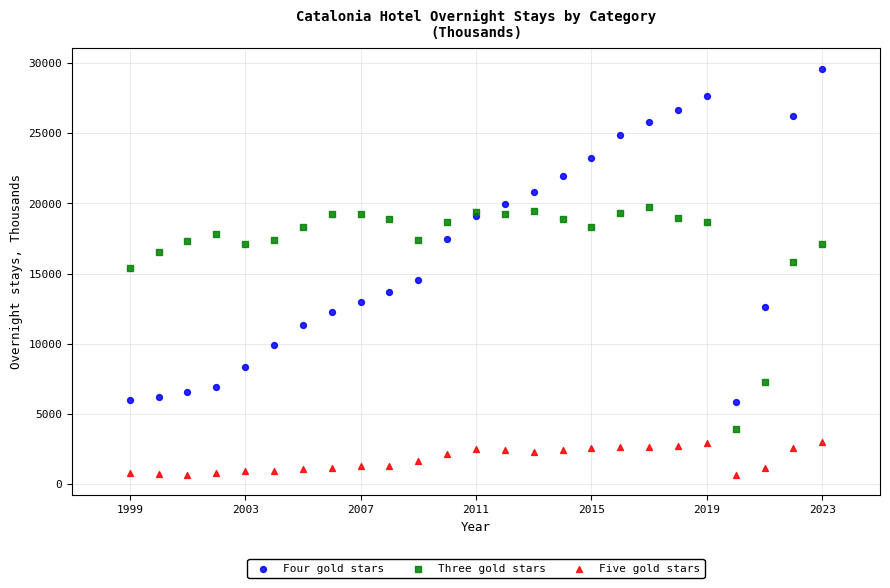

Which series reaches the minimum Y coordinate?

Five gold stars